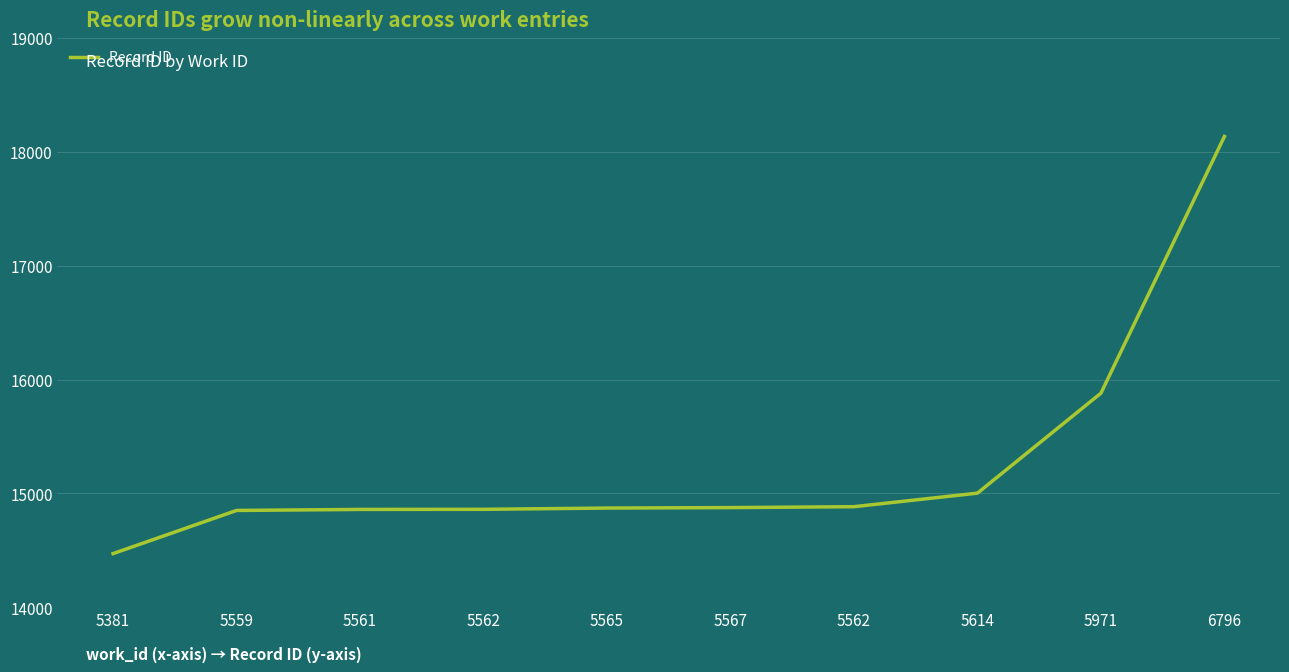

Reading left to right, what are all the values shown in this chart?

14472	14851	14860	14861	14872	14876	14884	15003	15881	18135